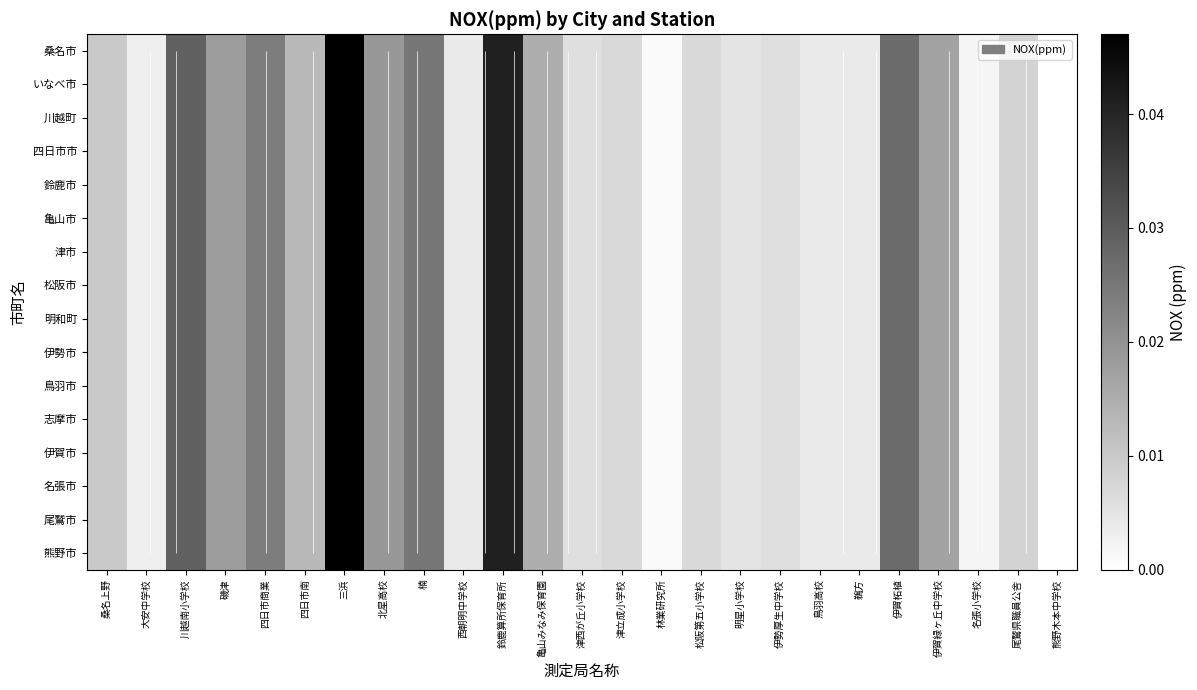

Count the number of data series in this chart.

16